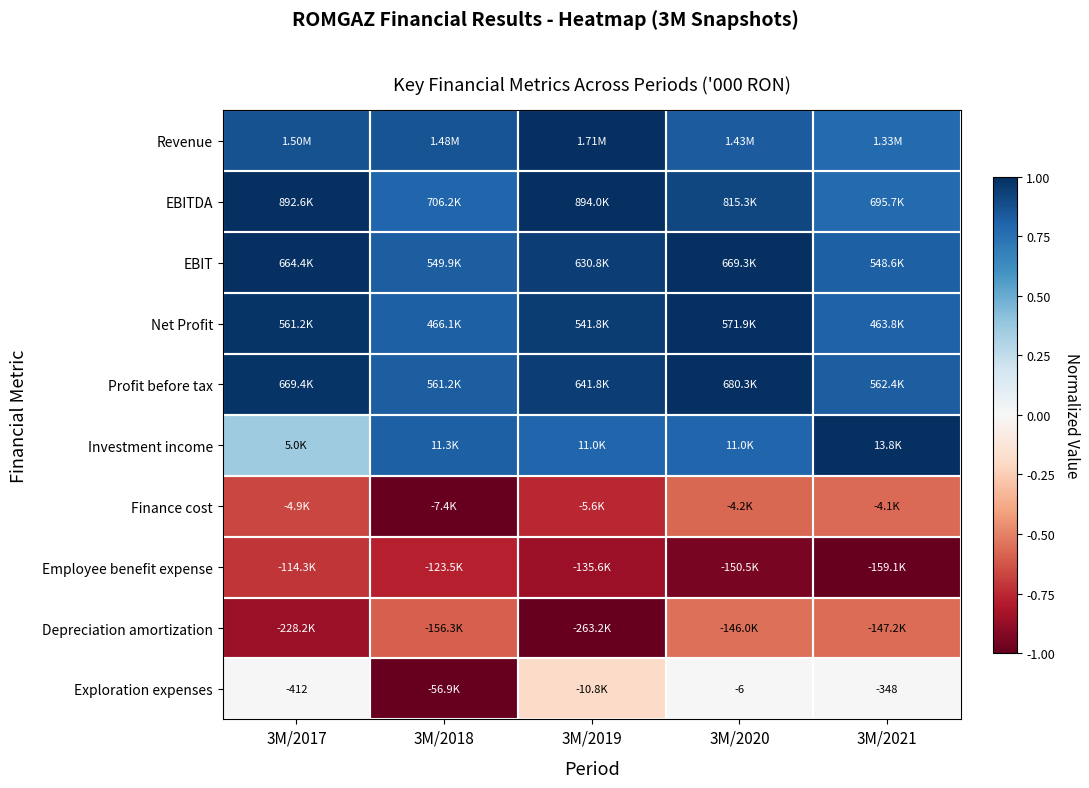

True or false: Profit before tax has a value of 0.6 at 3M/2020.

False